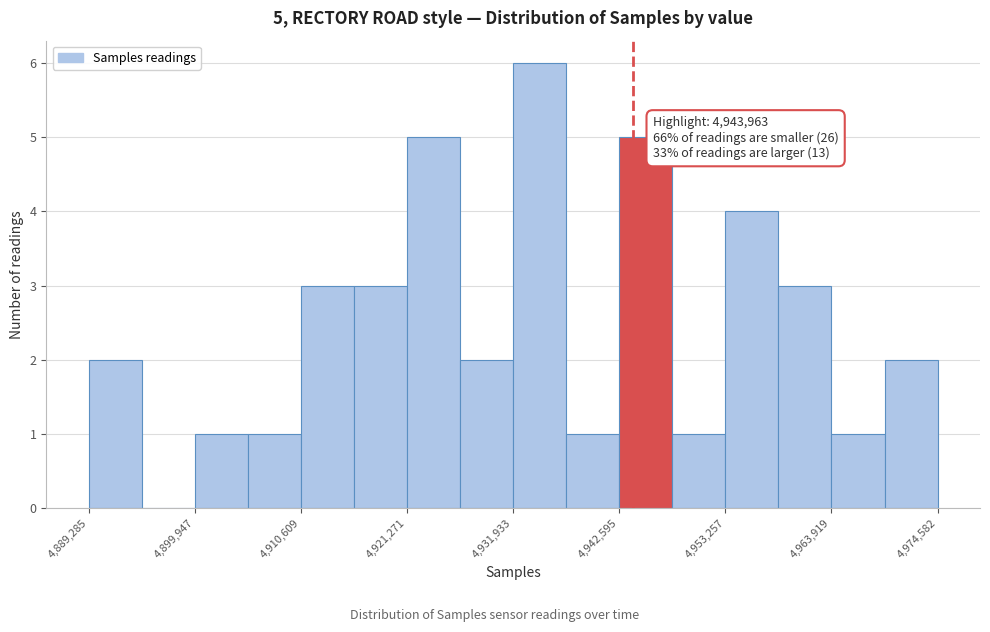

Read against the x-axis, roughly where is the centre of the tallest bar?

4934000